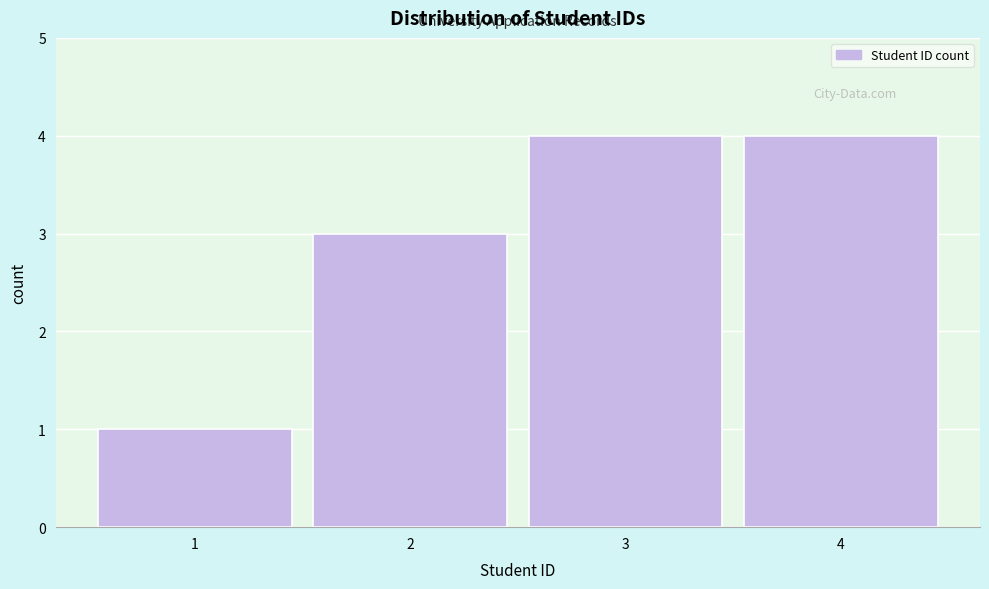

Reading left to right, list every bar in this chart as the range it spans on the x-axis followed by its height. The values are not printed on the chart, so give them approximately, as read against the axis.

0.5 to 1.5: 1
1.5 to 2.5: 3
2.5 to 3.5: 4
3.5 to 4.5: 4